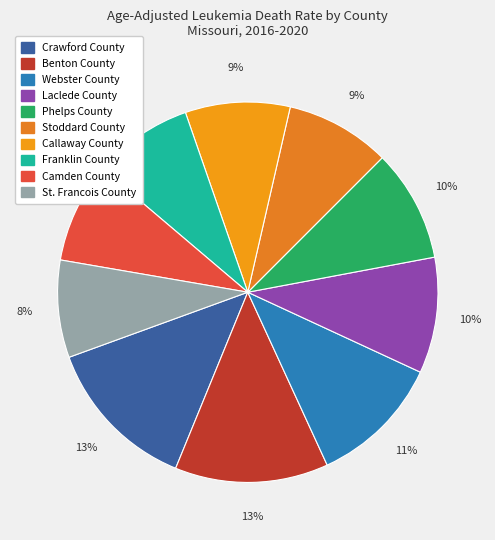

What percentage is the St. Francois County slice, to the nearest percent?

8%